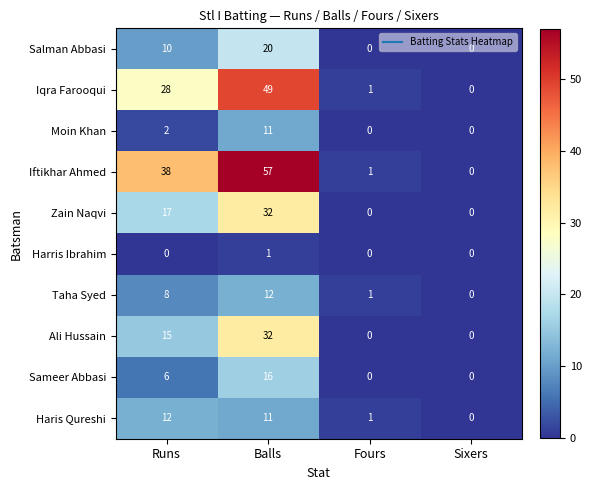

Which series has the largest total across all categories?

Iftikhar Ahmed